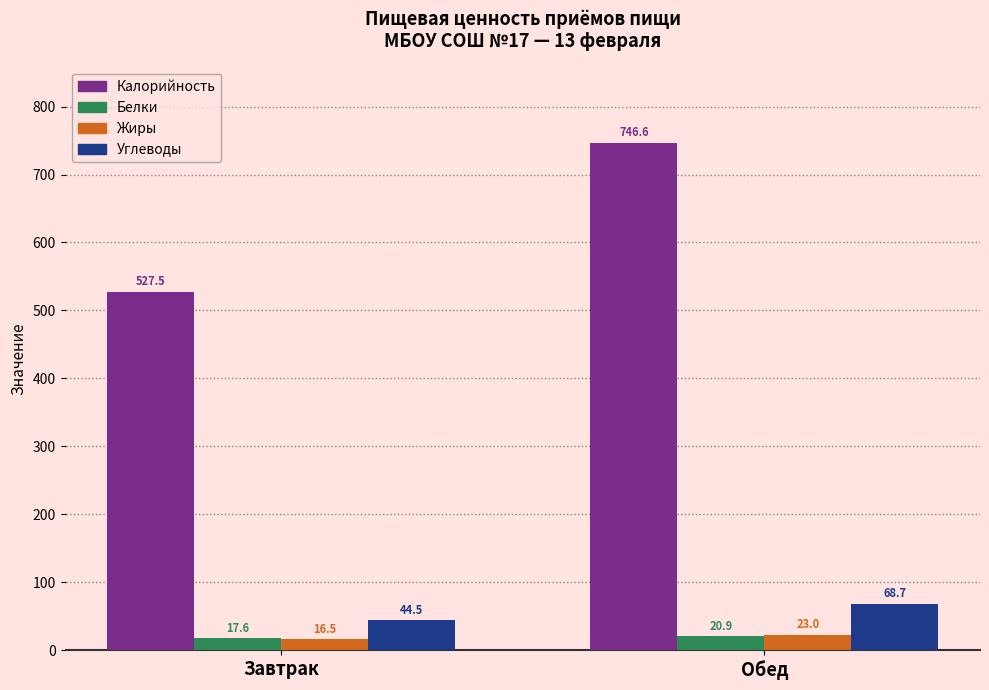

What is the minimum value for Углеводы?

44.5